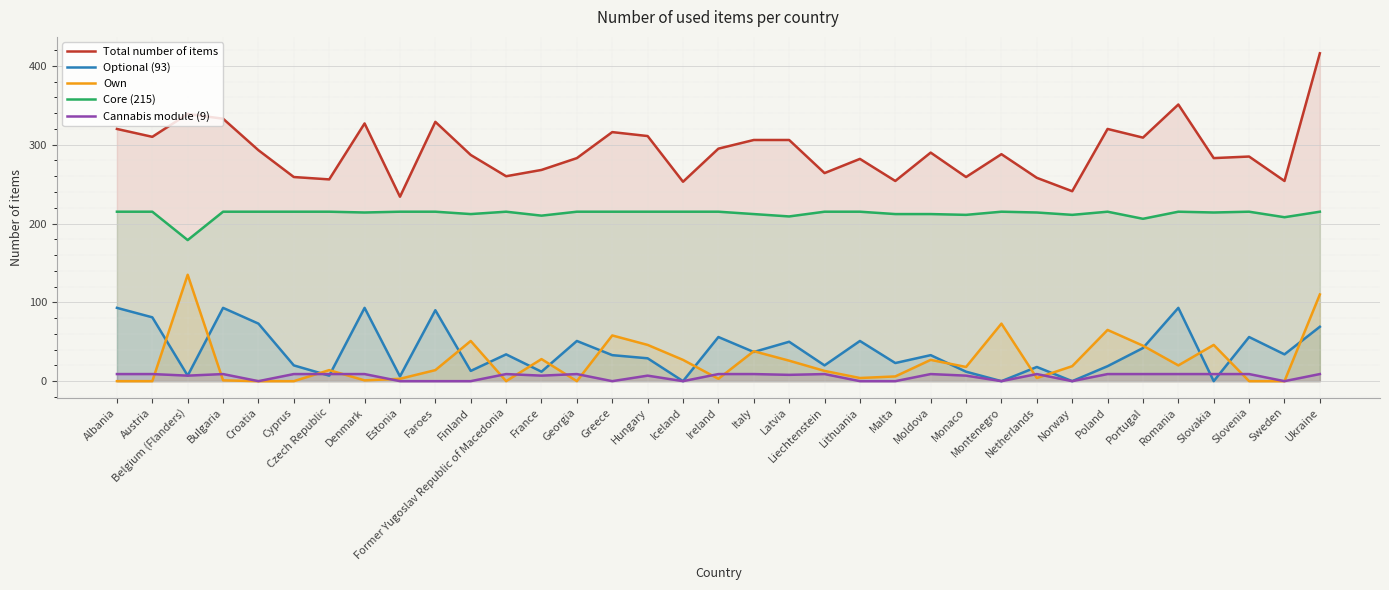

At which category does Core (215) reach its first local peak?

Former Yugoslav Republic of Macedonia